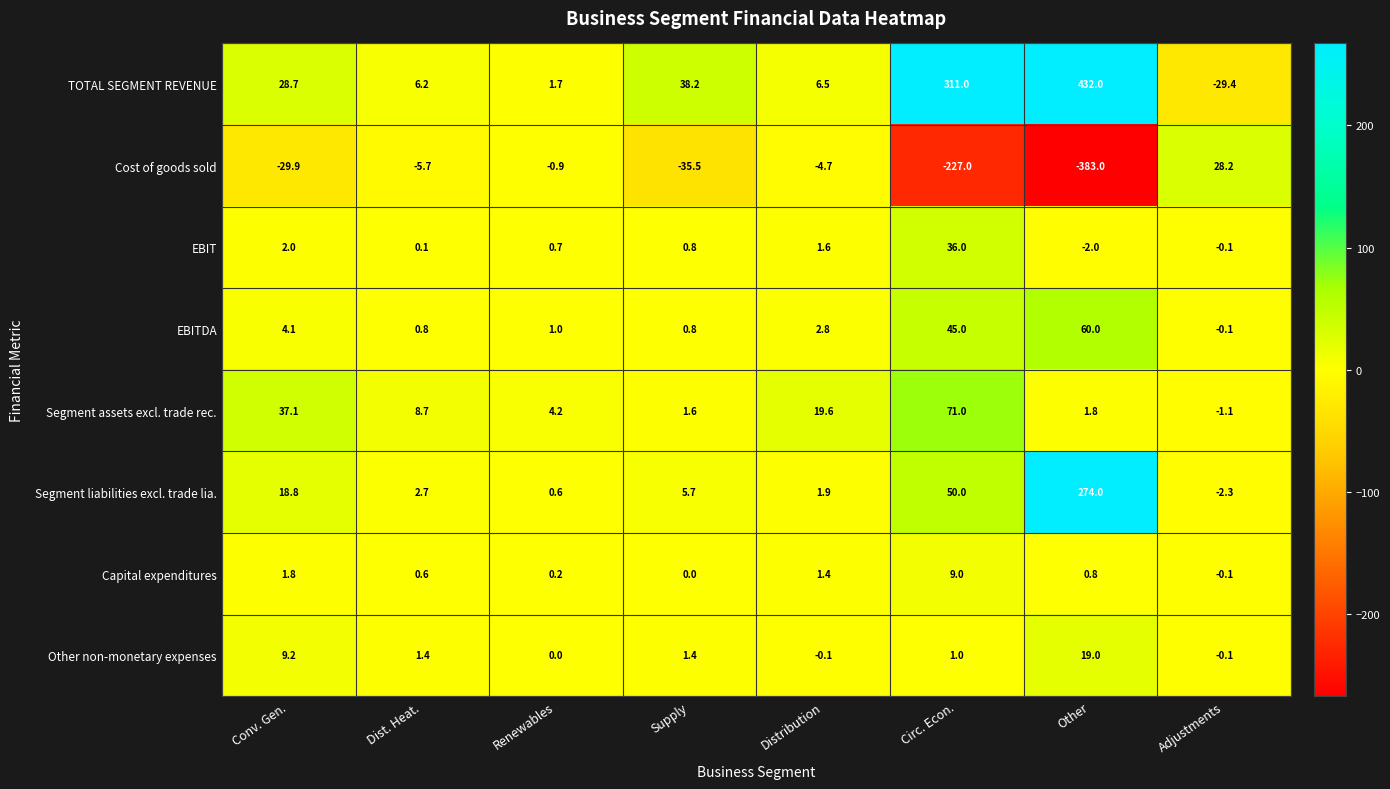

What is the smallest value displayed?

-383.0